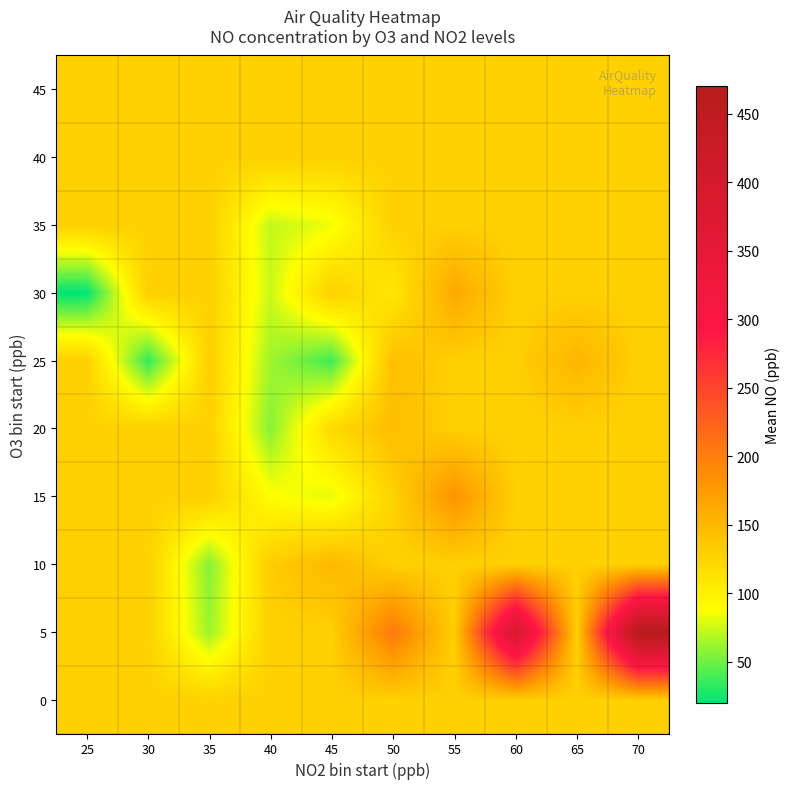

How many series are shown in this chart?

10